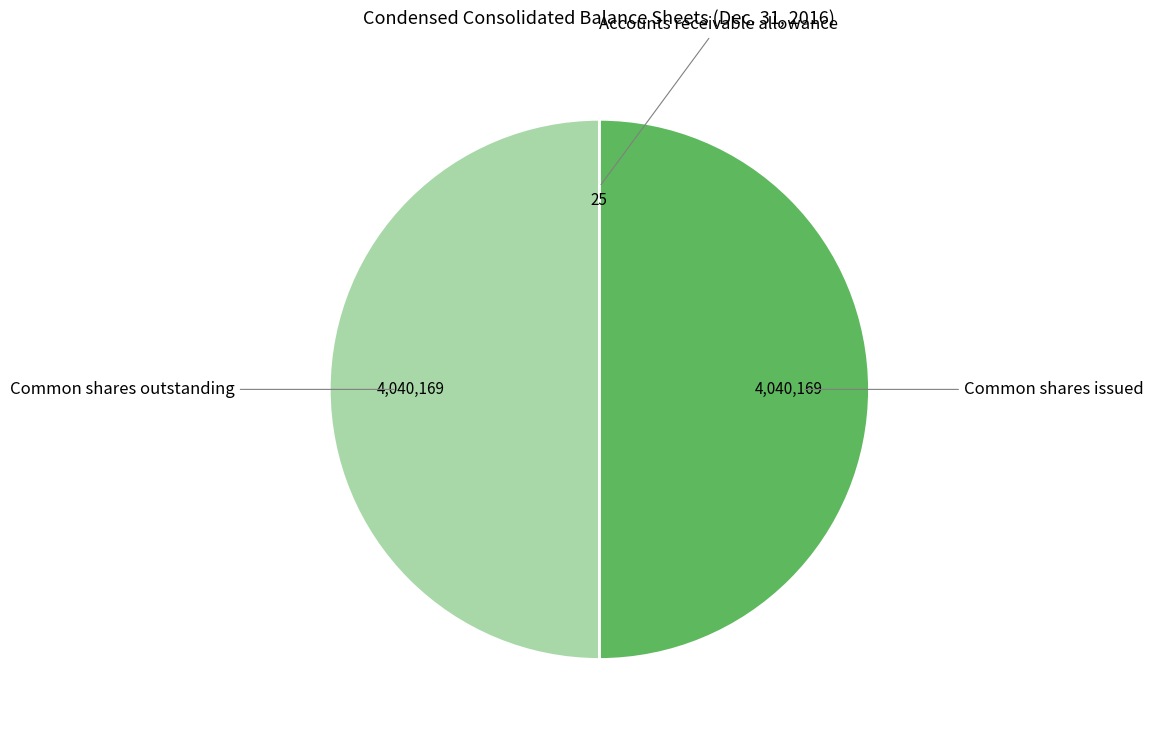

Approximately how many times larger is the value at Common shares issued compared to Common shares outstanding?

1.0